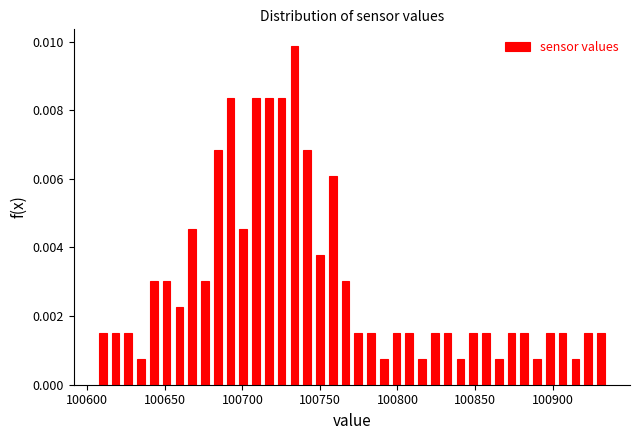

Read against the x-axis, roughly where is the centre of the tallest bar?

100735